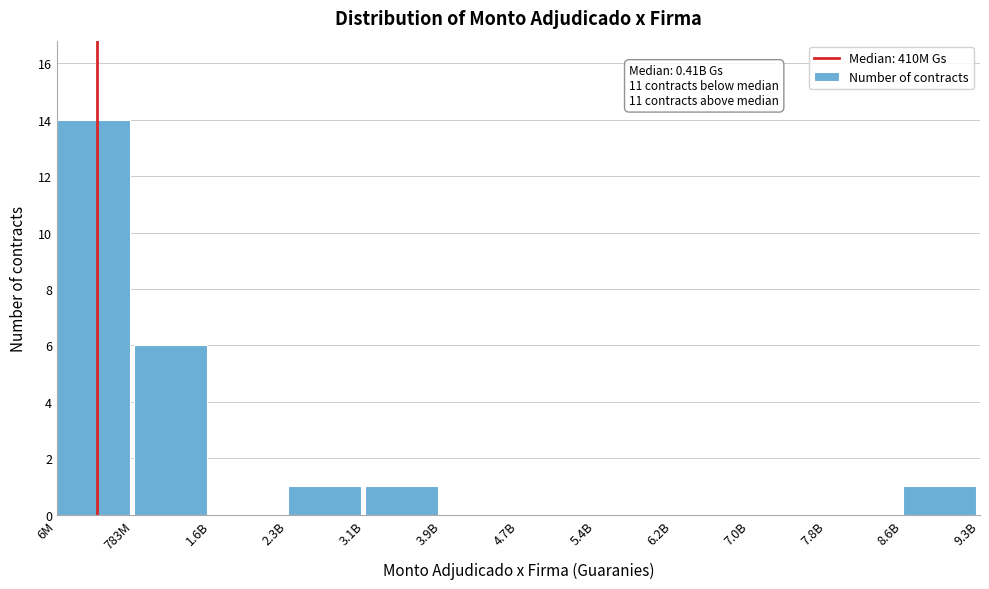

Reading left to right, transcribe all the data shown in this chart.

6M=14	783M=6	1.6B=0	2.3B=1	3.1B=1	3.9B=0	4.7B=0	5.4B=0	6.2B=0	7.0B=0	7.8B=0	8.6B=1